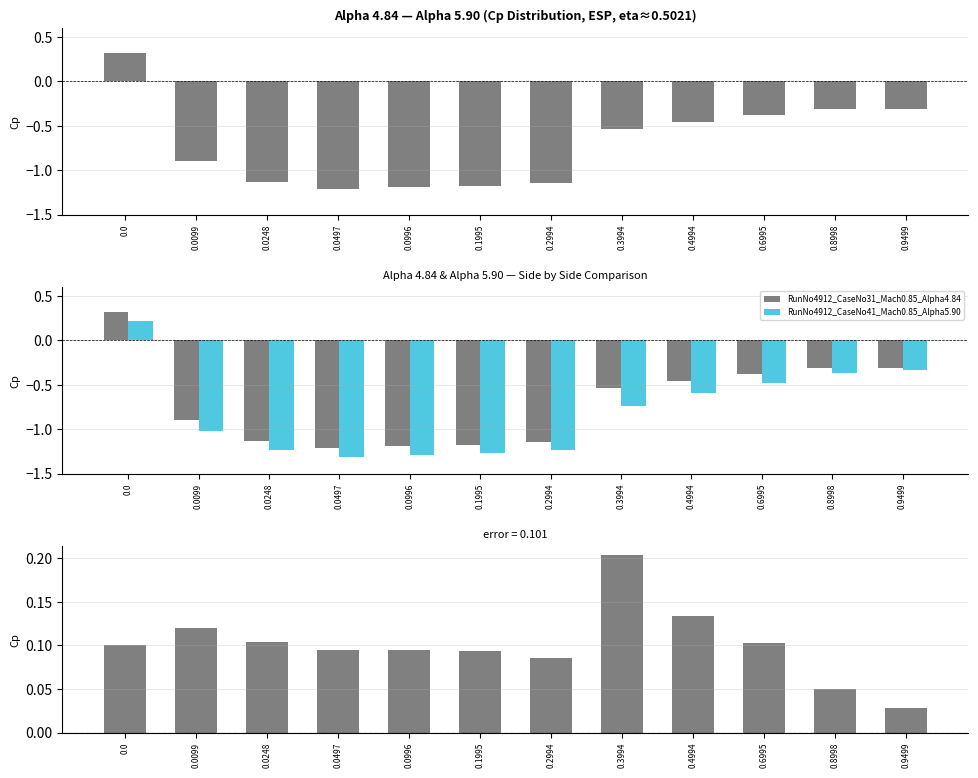

How many categories are shown in the chart?

12